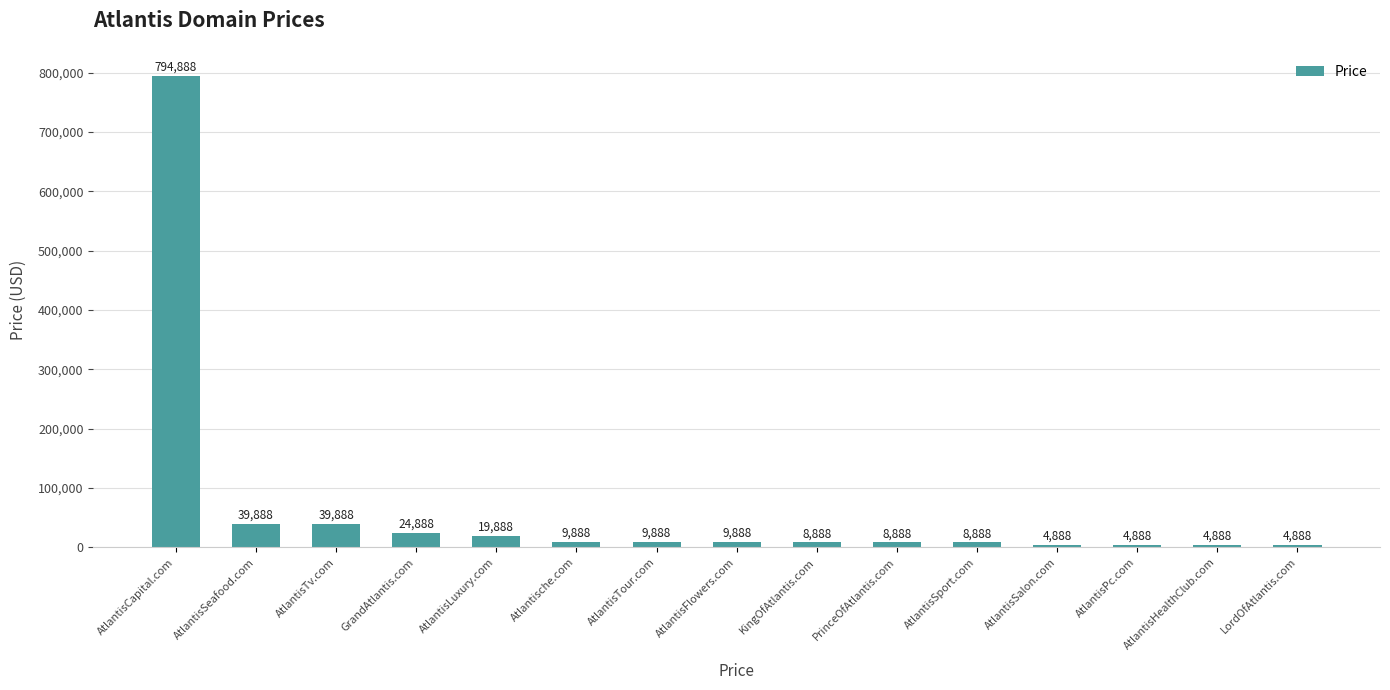

What is the minimum value shown in the chart?

4888